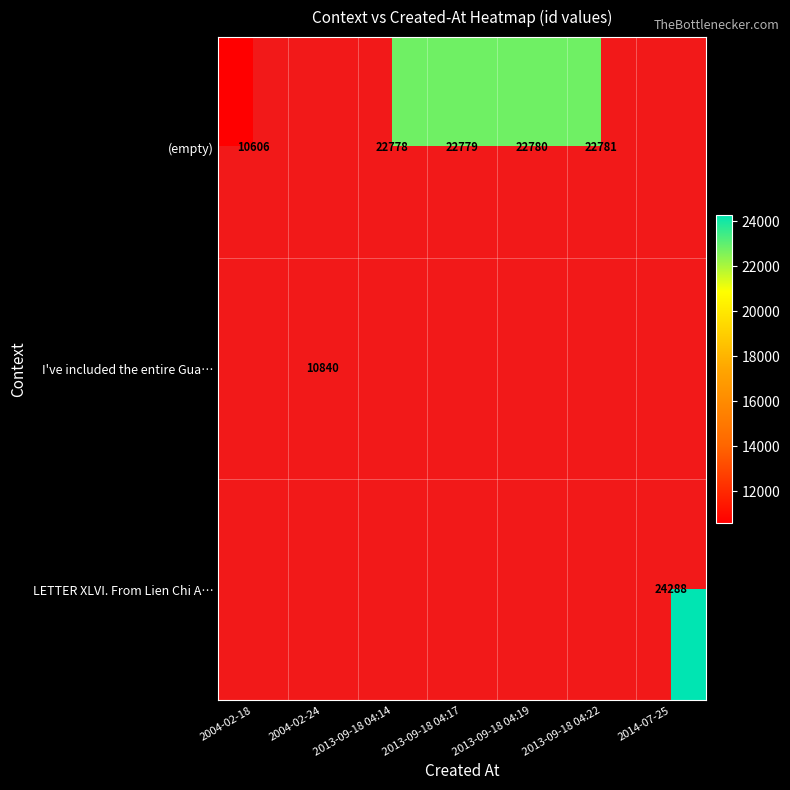

Is it true that (empty) equals 35267 at 2013-09-18 04:17?

False